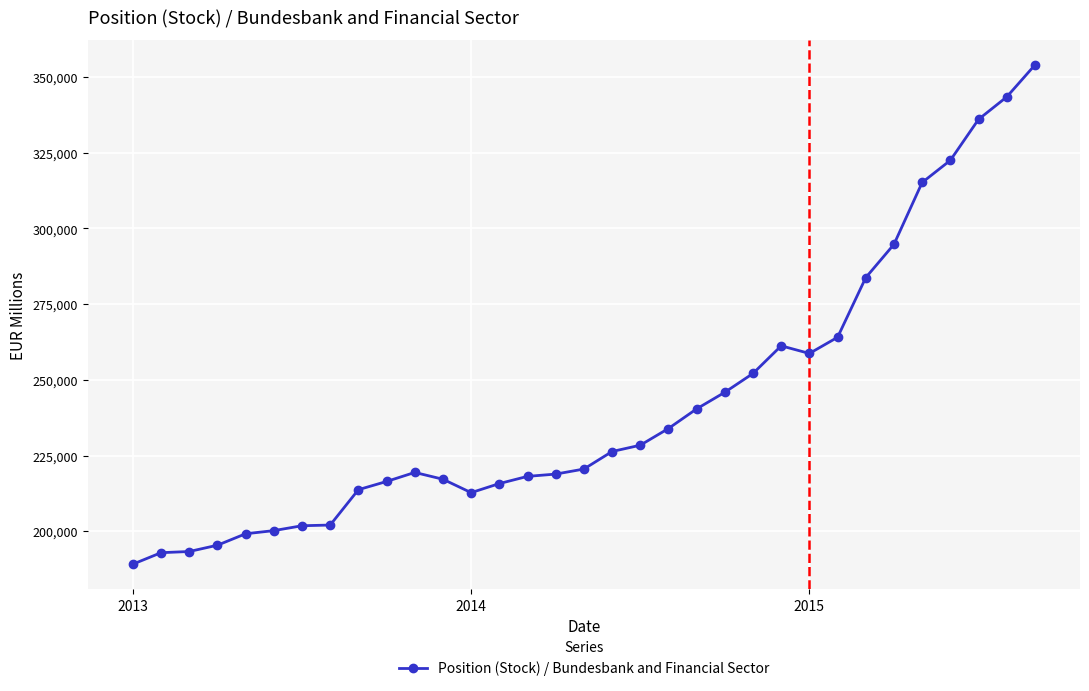

What is the difference between the maximum and minimum values?

164831